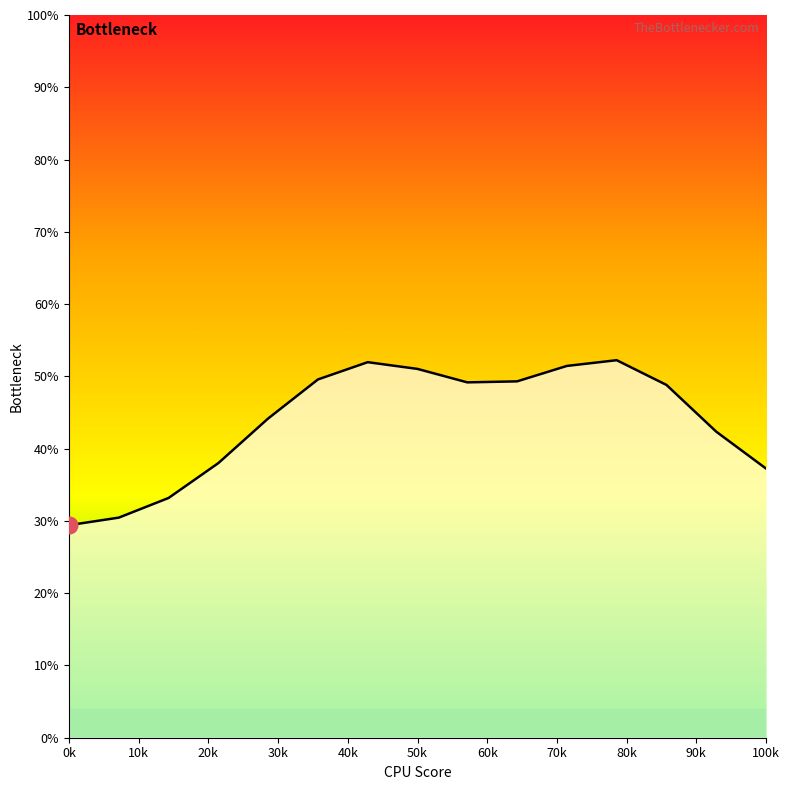

Does the chart display data point markers on the line(s)?

No